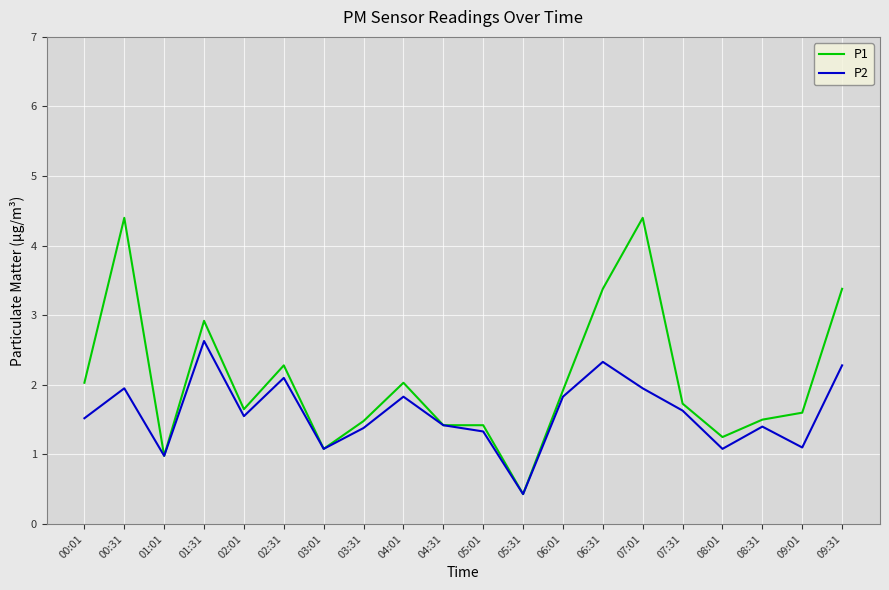

True or false: P1 has a value of 0.9 at 02:01.

False